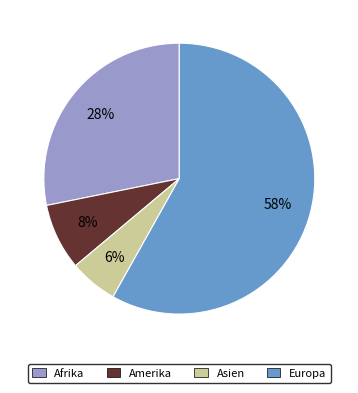

What is the largest slice in the pie chart?

Europa